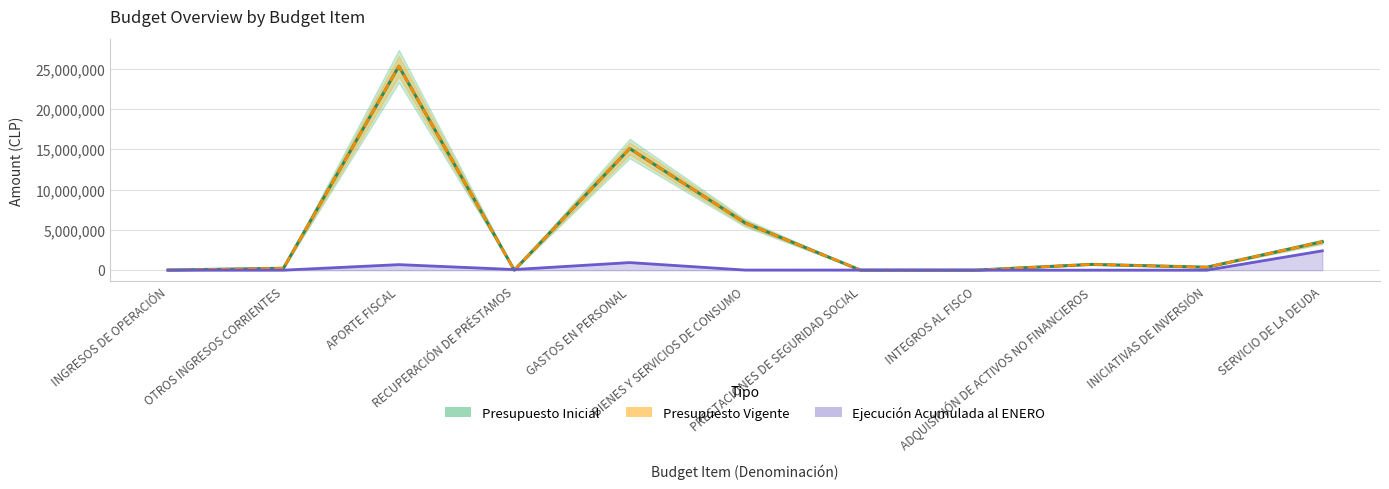

Rank the categories by Presupuesto Vigente value from highest to lowest.

APORTE FISCAL, GASTOS EN PERSONAL, BIENES Y SERVICIOS DE CONSUMO, SERVICIO DE LA DEUDA, ADQUISICIÓN DE ACTIVOS NO FINANCIEROS, INICIATIVAS DE INVERSIÓN, OTROS INGRESOS CORRIENTES, INGRESOS DE OPERACIÓN, INTEGROS AL FISCO, RECUPERACIÓN DE PRÉSTAMOS, PRESTACIONES DE SEGURIDAD SOCIAL